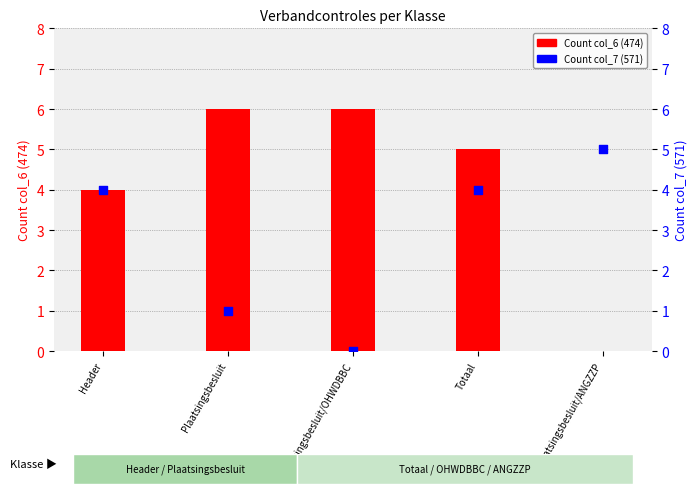

At how many categories does at least one series exceed 4?

4